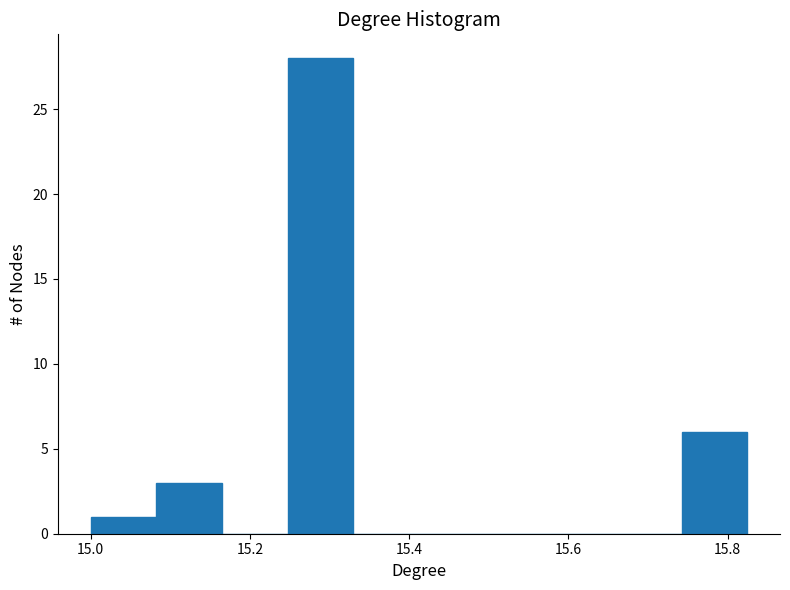

Reading left to right, transcribe this chart: for each bar, give the range it covers on the x-axis and its height. Neither the bar edges nor the heights are printed on the chart, so give them approximately, as read against the axes.

15.00 to 15.08: 1
15.08 to 15.16: 3
15.16 to 15.24: 0
15.24 to 15.32: 28
15.32 to 15.42: 0
15.42 to 15.50: 0
15.50 to 15.58: 0
15.58 to 15.66: 0
15.66 to 15.74: 0
15.74 to 15.82: 6